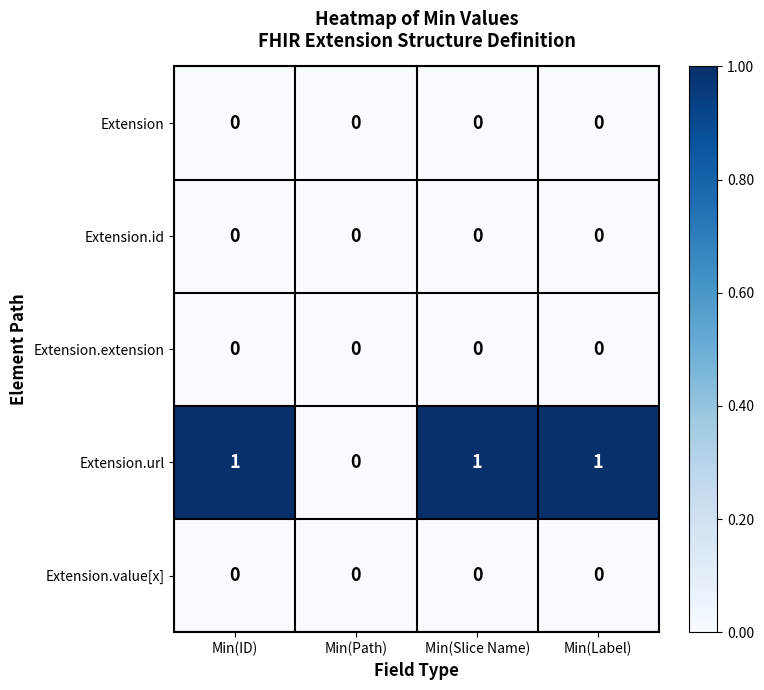

Reading right to left, what are all the values shown in this chart?

Extension: 0	0	0	0
Extension.id: 0	0	0	0
Extension.extension: 0	0	0	0
Extension.url: 1	1	0	1
Extension.value[x]: 0	0	0	0